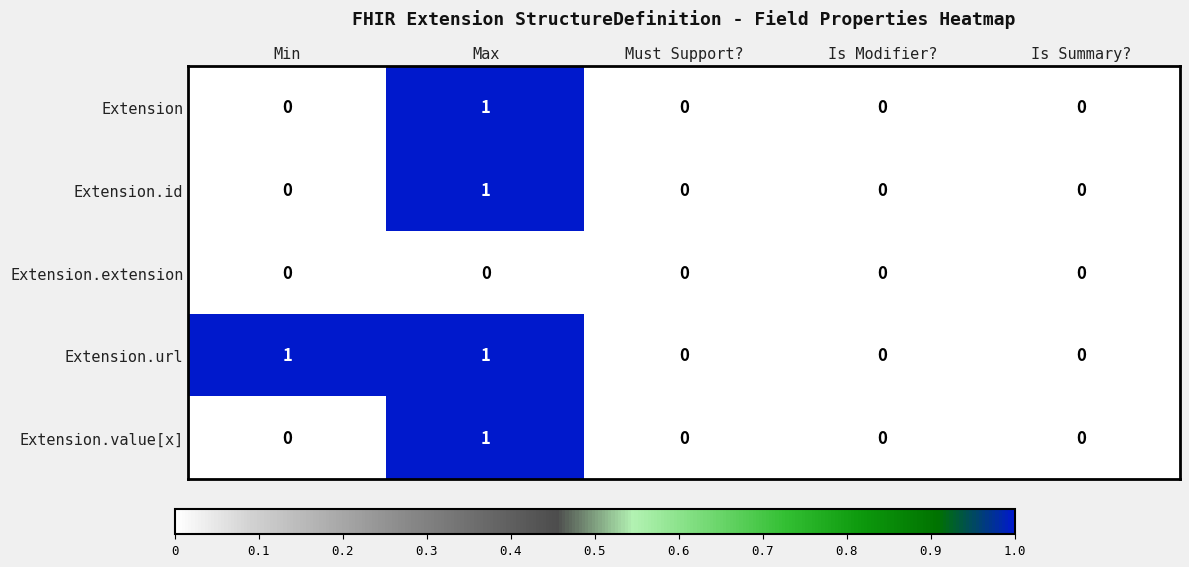

The Extension.id series shows 0 at Min. True or false?

True